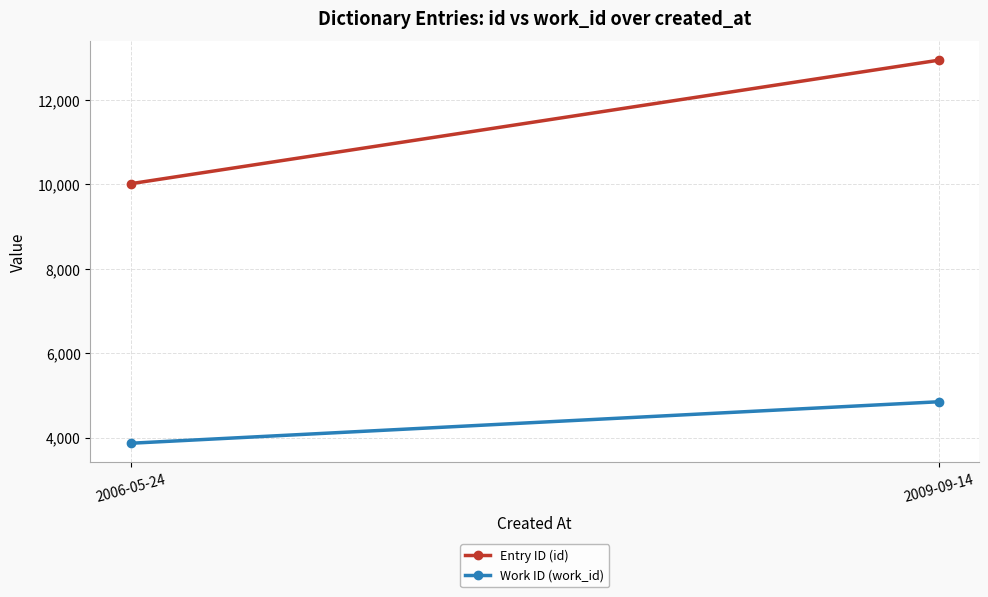

At 2009-09-14, list the series in order from smallest to largest.

Work ID (work_id), Entry ID (id)